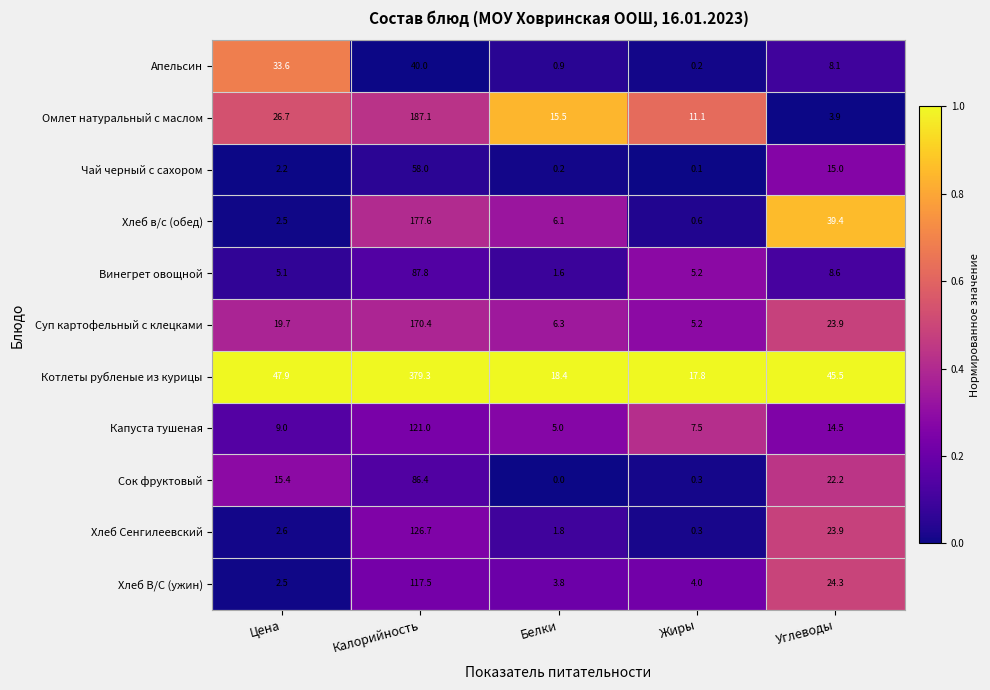

Count the number of data series in this chart.

11